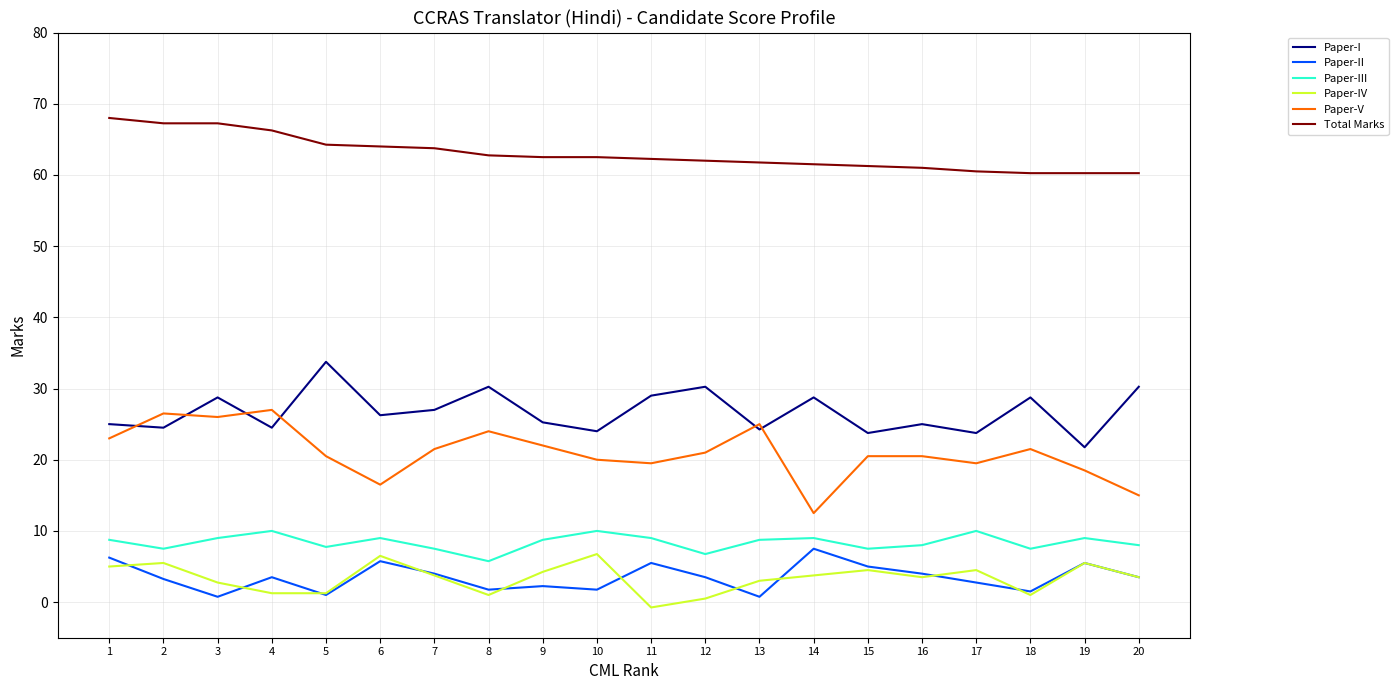

What is the maximum value for Paper-I?

33.8